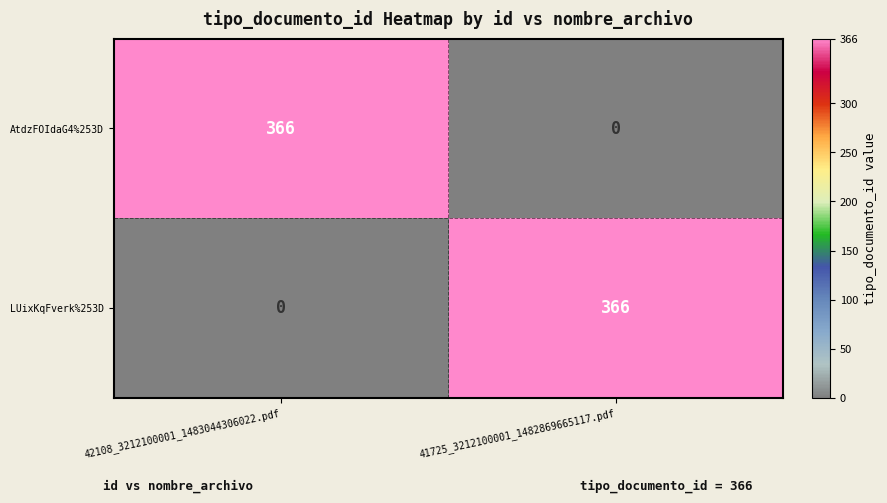

Count the number of data series in this chart.

2